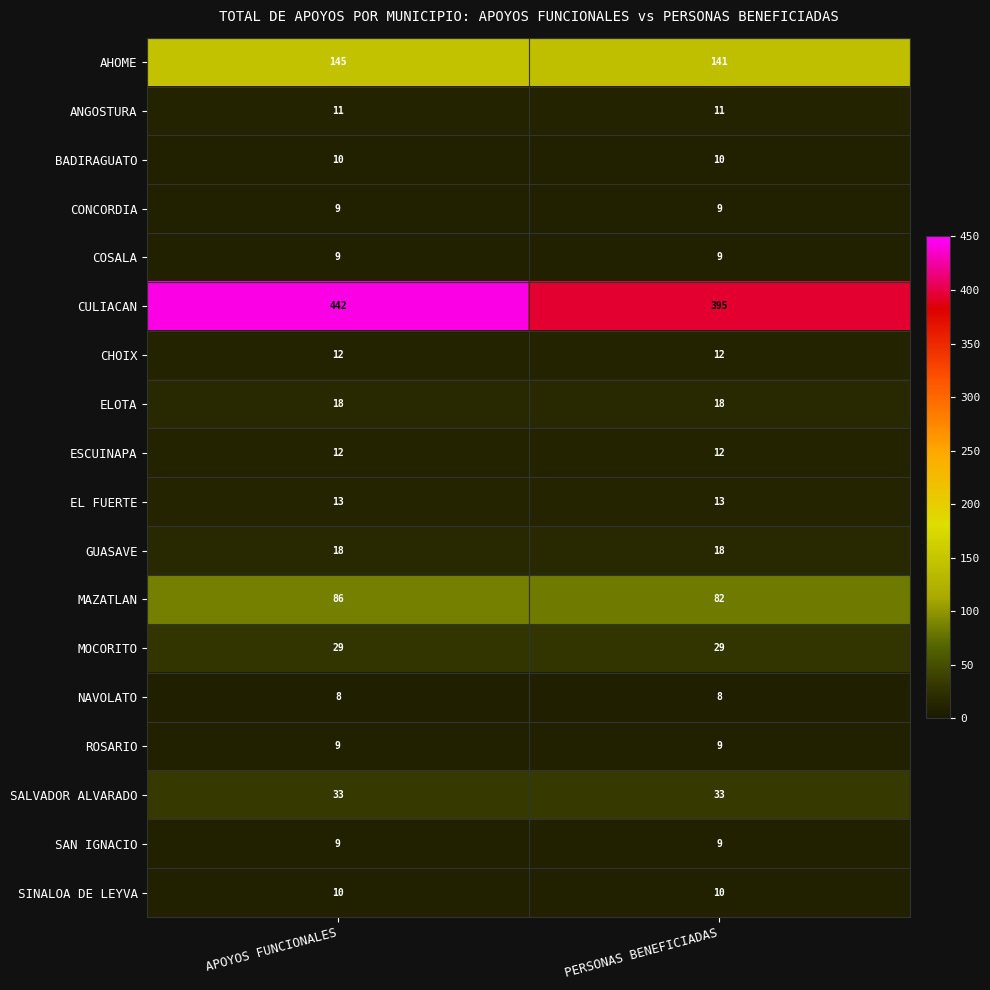

Which label corresponds to the largest value in the chart?

APOYOS FUNCIONALES